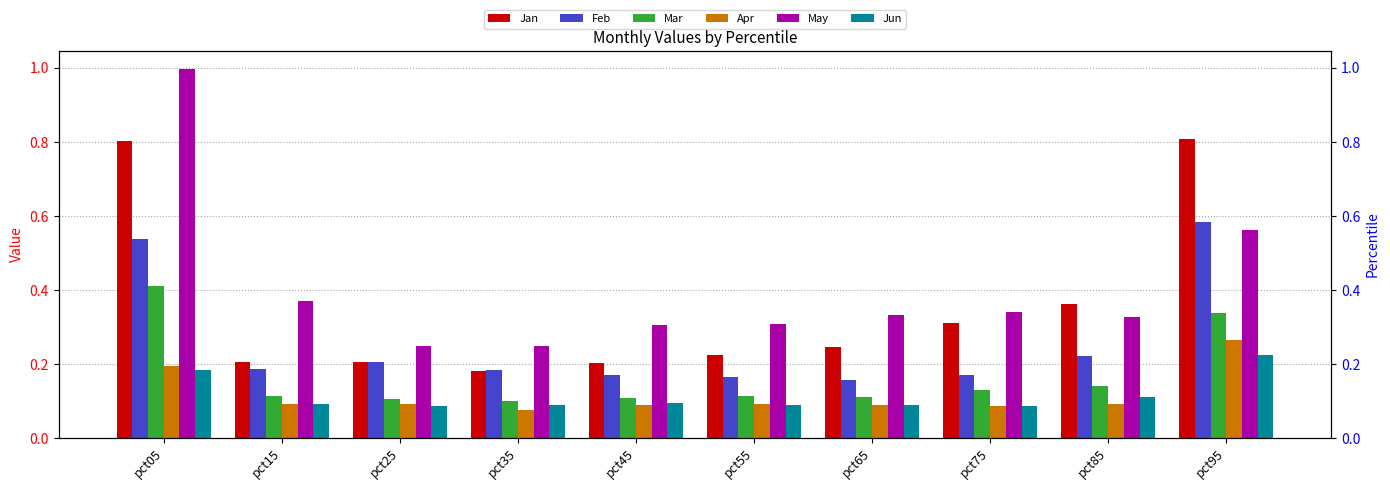

Which series has the widest spread of values?

May